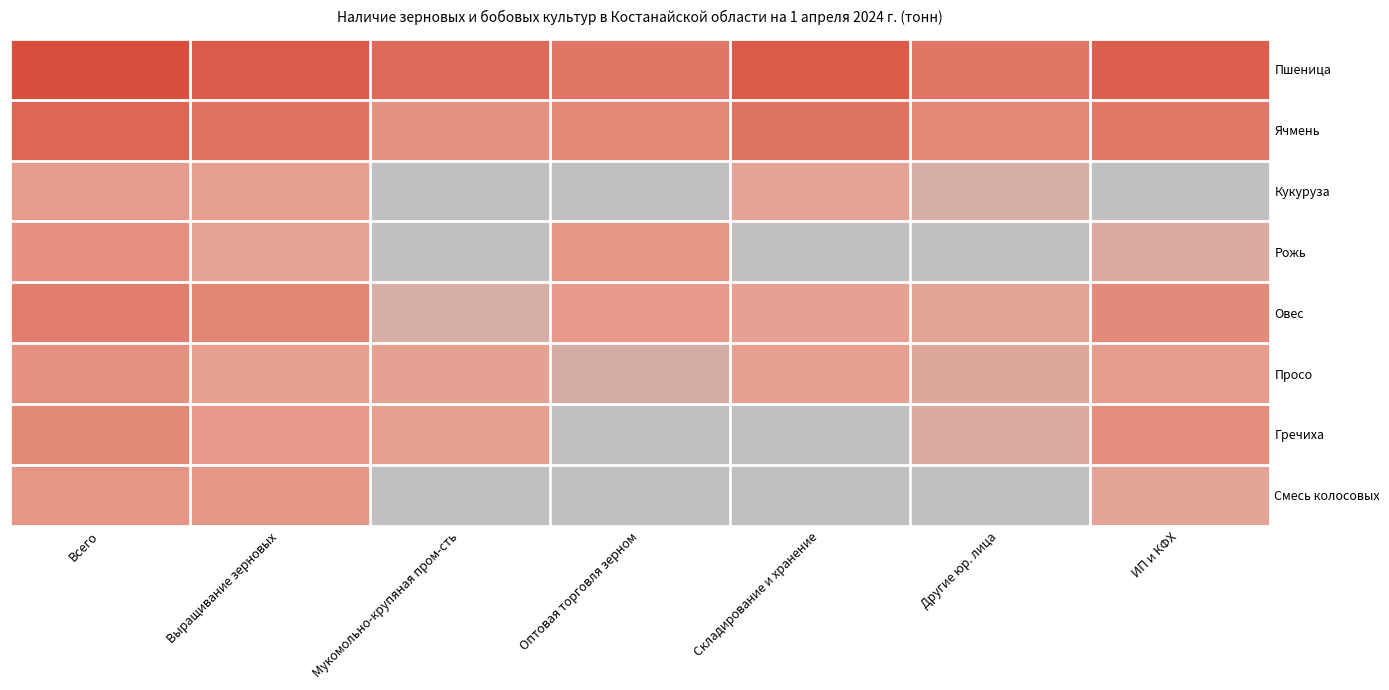

At how many categories does at least one series exceed 2?

7